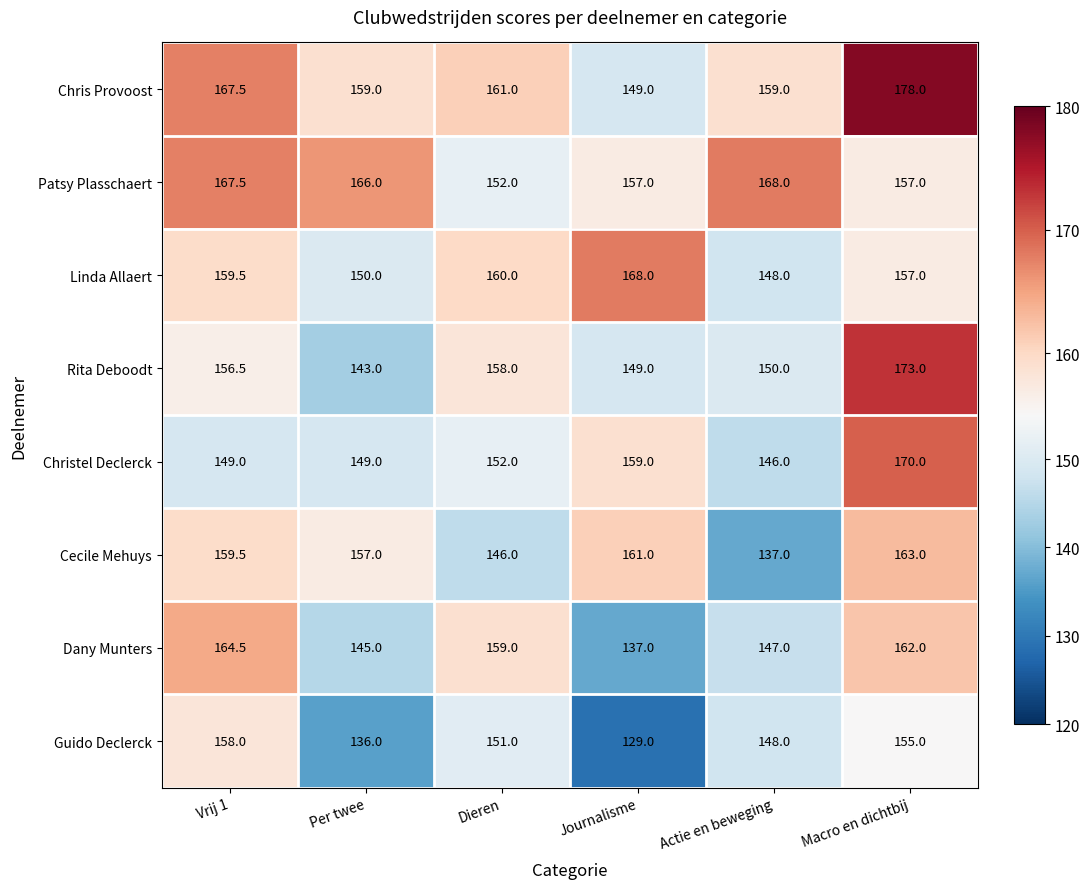

What is the total value across all series at Dieren?

1239.0